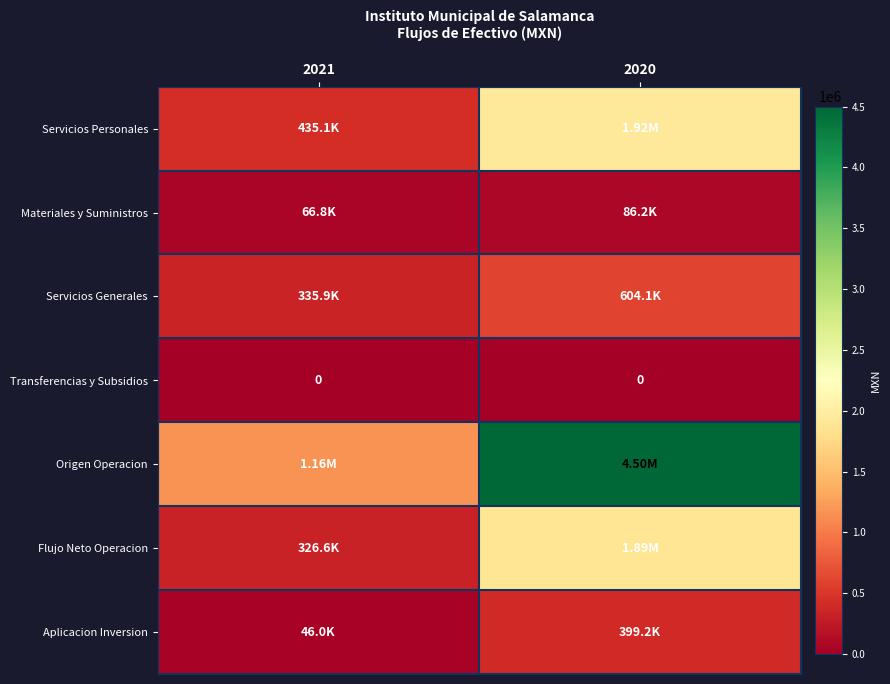

What is the lowest value of the Aplicacion Inversion series?

45970.5